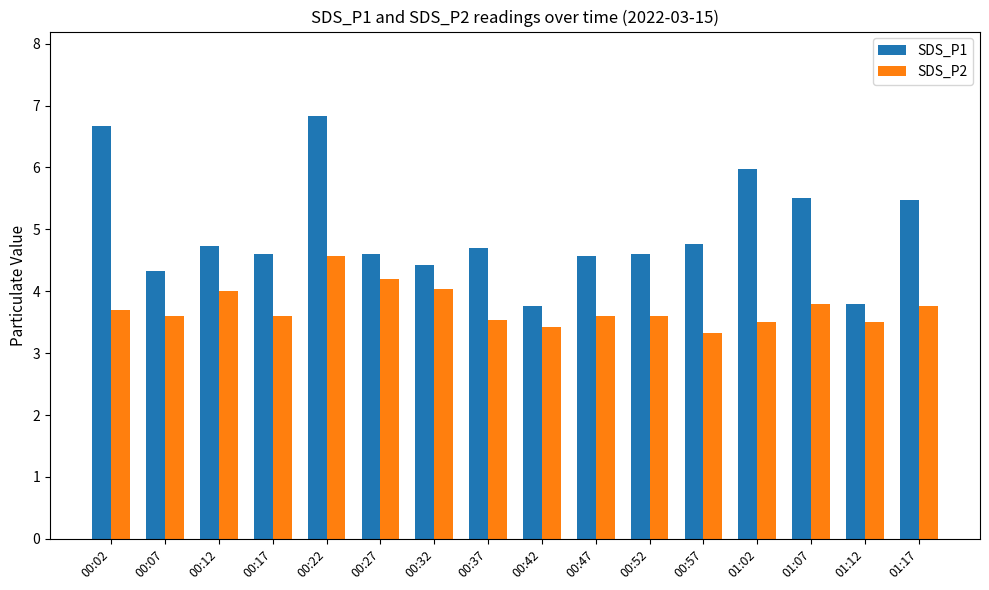

What is the difference between the maximum and minimum values in the SDS_P1 series?

3.1